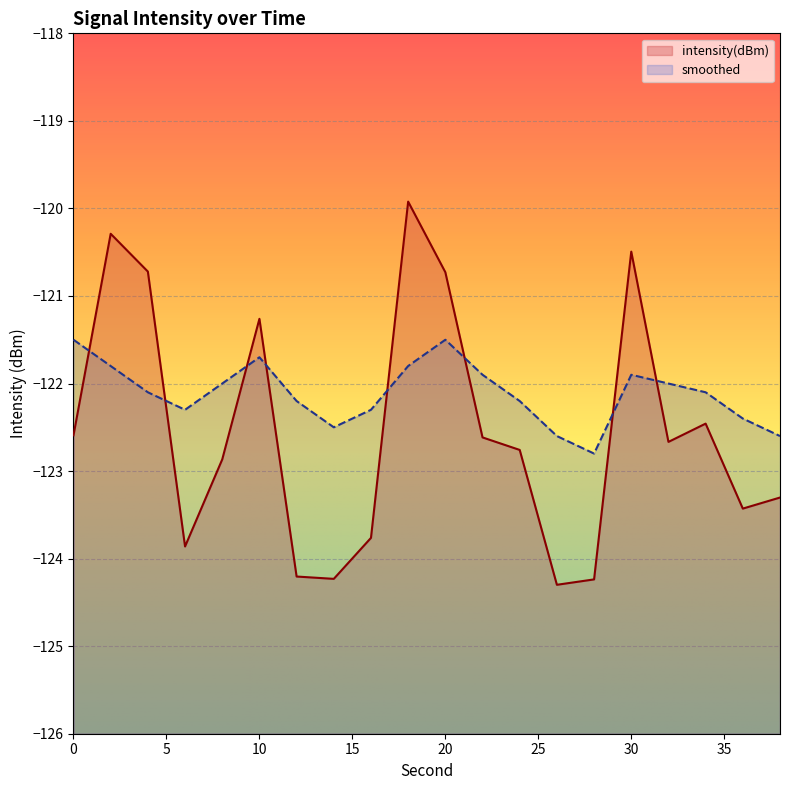

At which category is the sum across all series the highest?

18